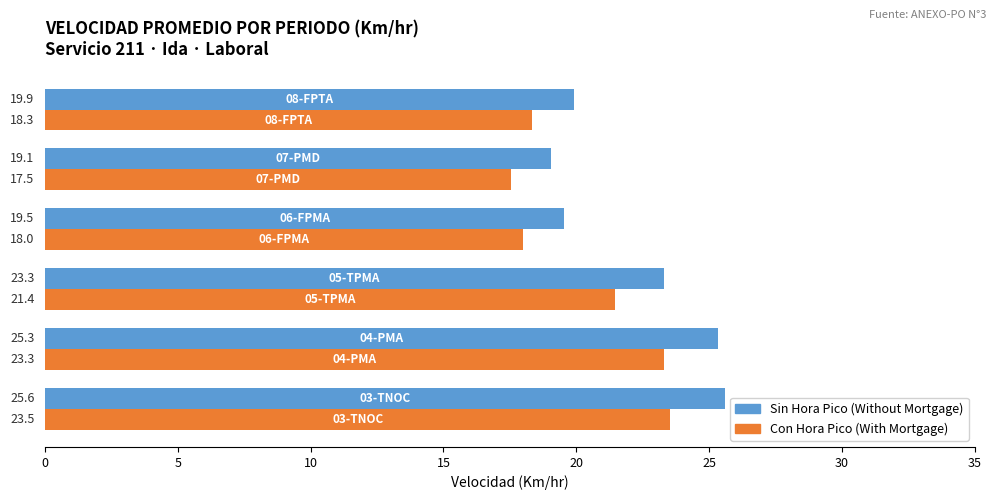

What is the greatest value displayed?

25.6